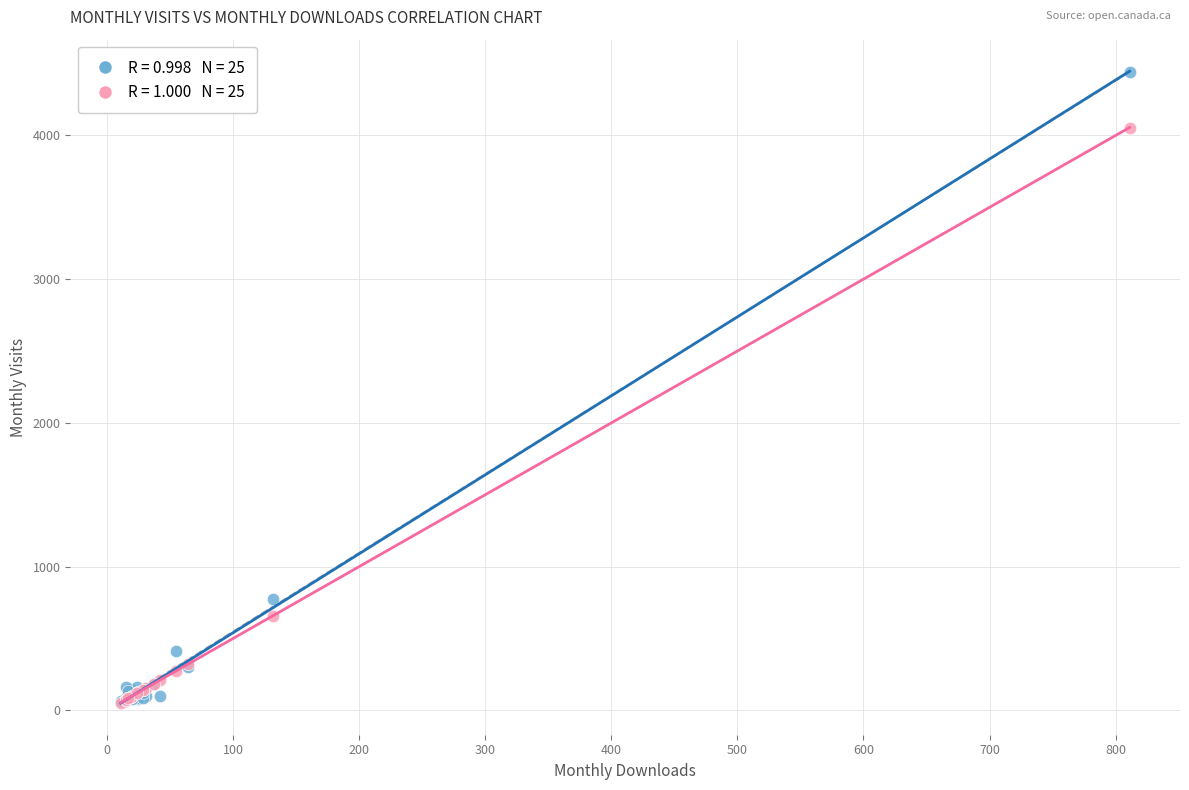

Across all series, what Y value is closest to 2248?

774